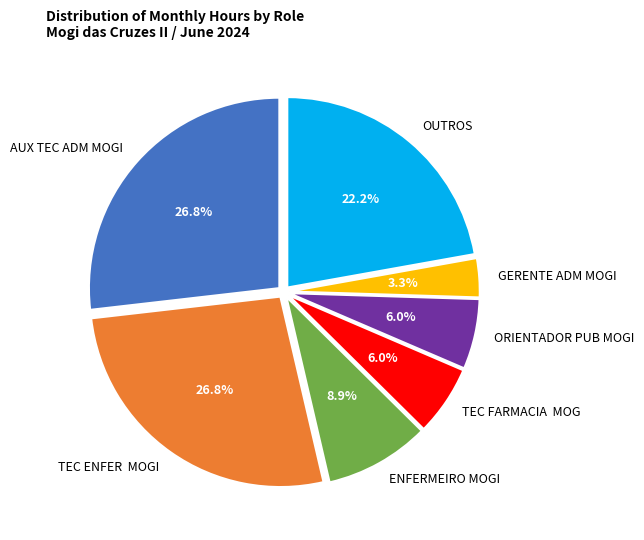

Combined, what portion of the pie is TEC FARMACIA MOG and AUX TEC ADM MOGI?

32.8%